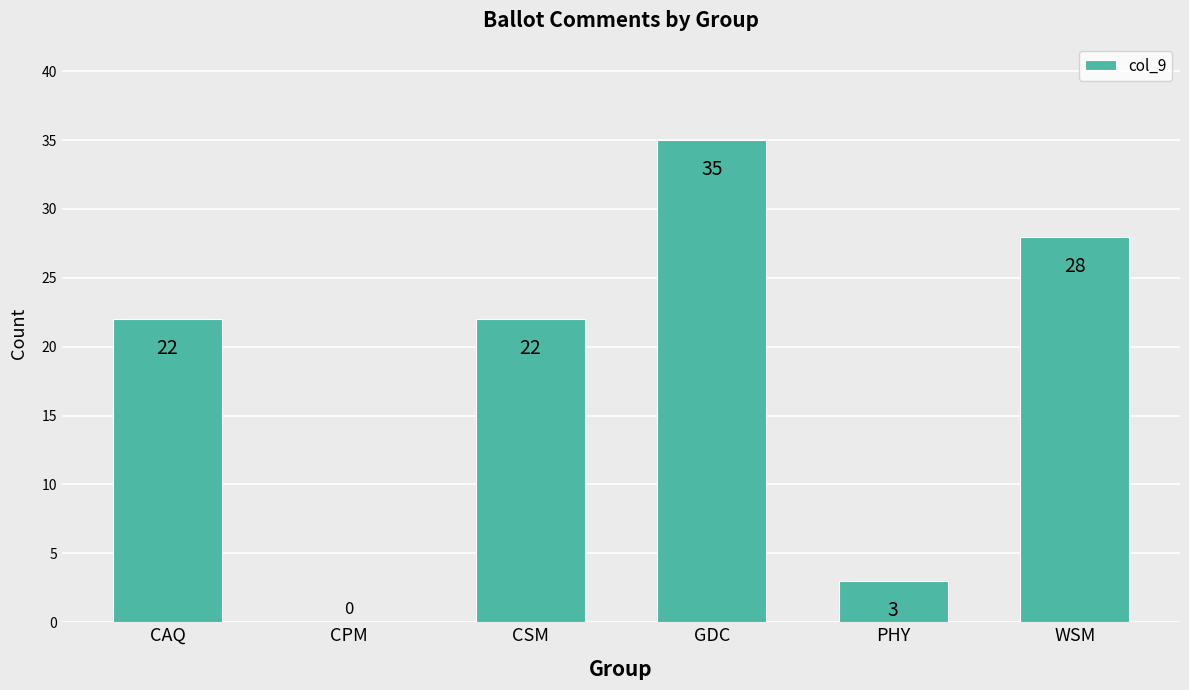

True or false: the data shows 28 at WSM.

True